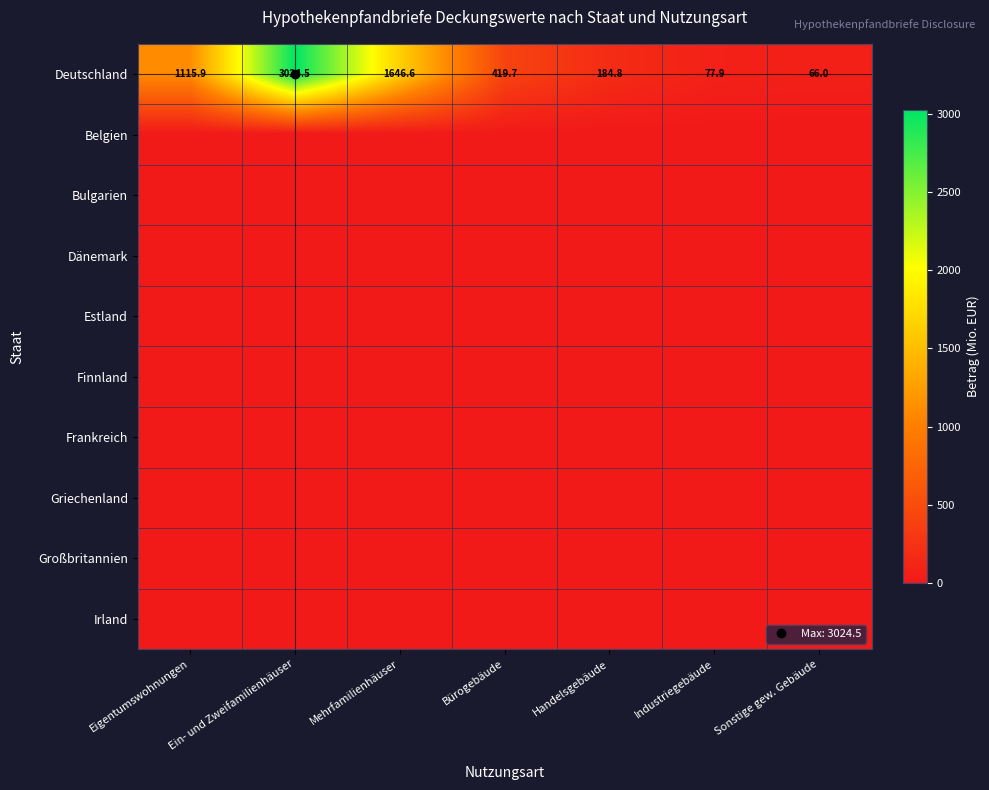

Is the value of Deutschland at Sonstige gew. Gebäude greater than the value of Großbritannien at Bürogebäude?

Yes